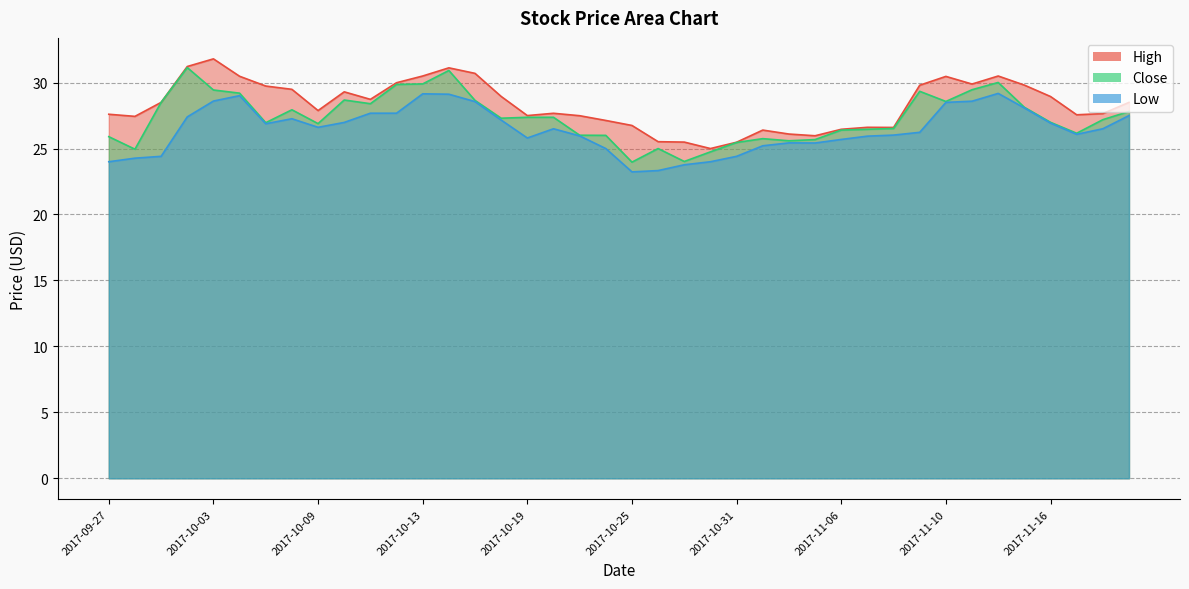

True or false: Close has more than 0 points higher than both neighbors.

True